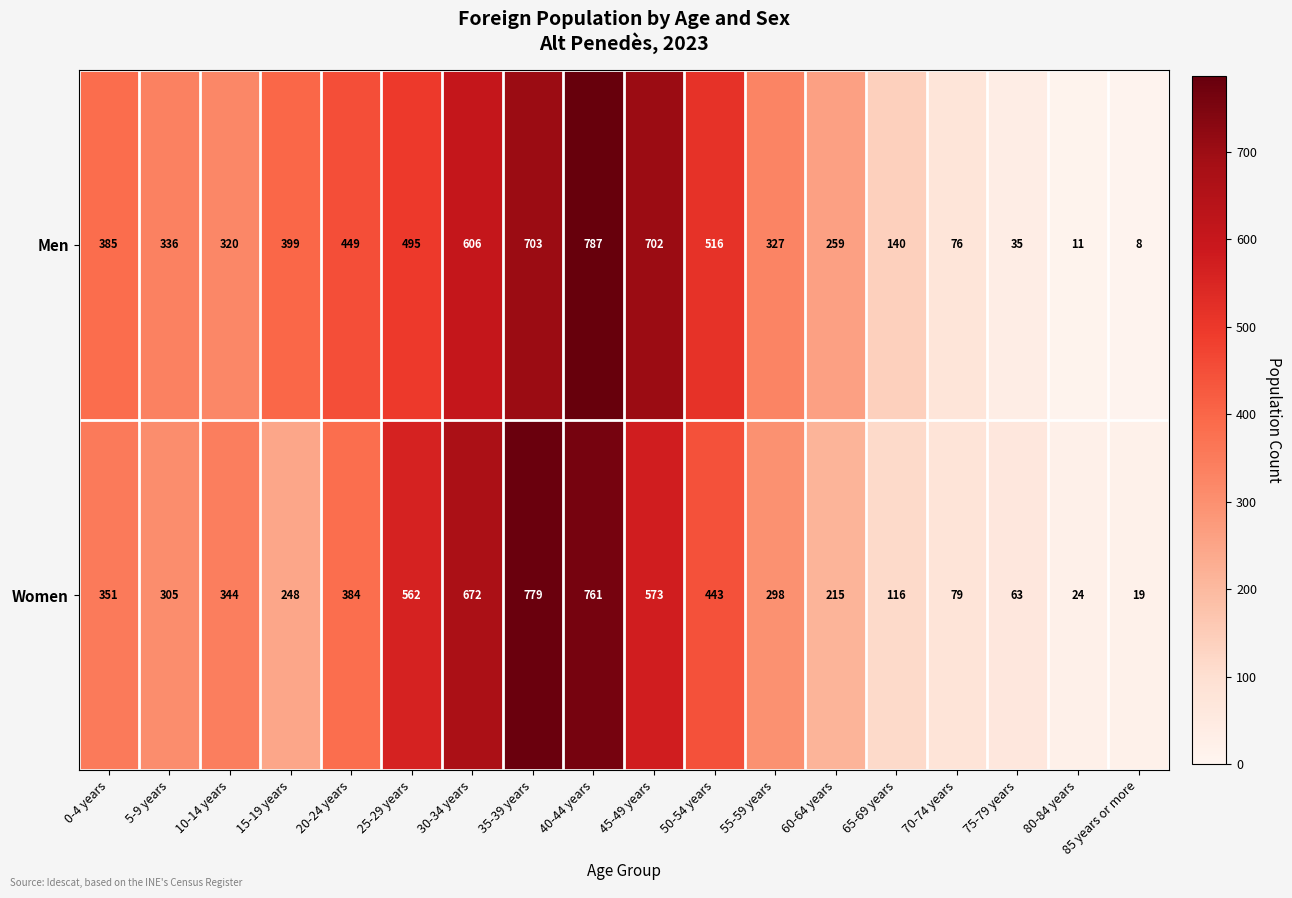

The value of Women at 10-14 years is 478. True or false?

False